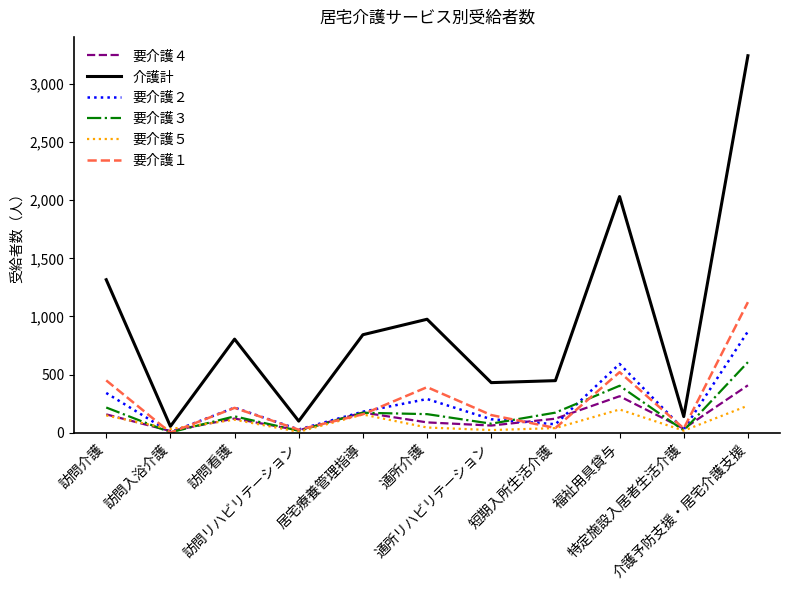

True or false: 要介護３ and 要介護５ intersect in this chart.

True